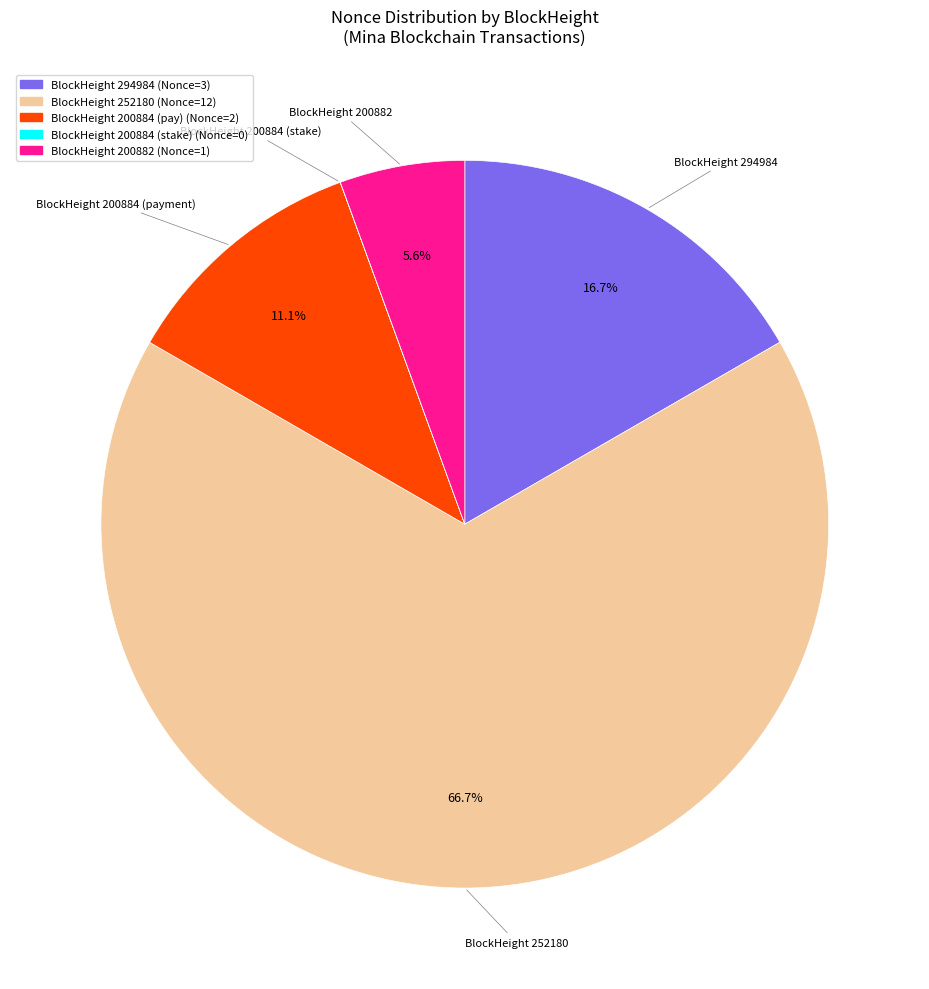

Is there any slice that represents more than half of the pie?

Yes